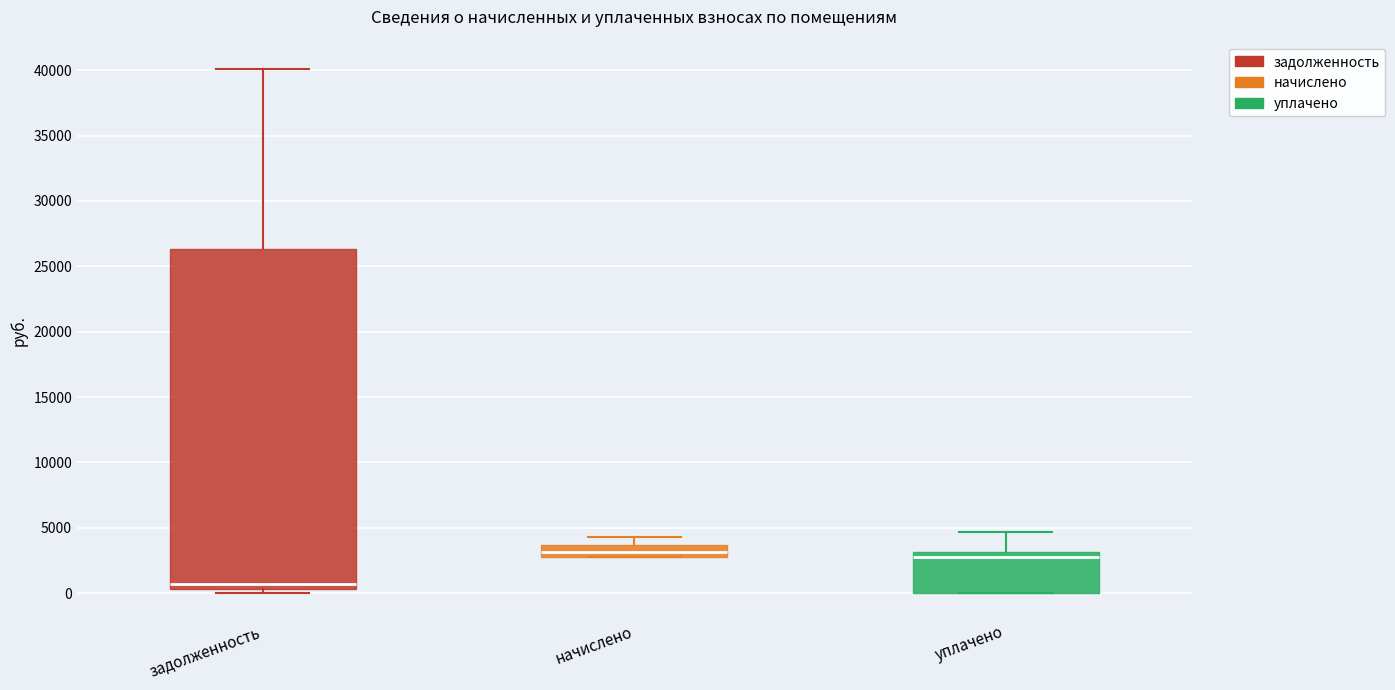

Which box is the tallest, from its lower edge to its upper edge?

задолженность